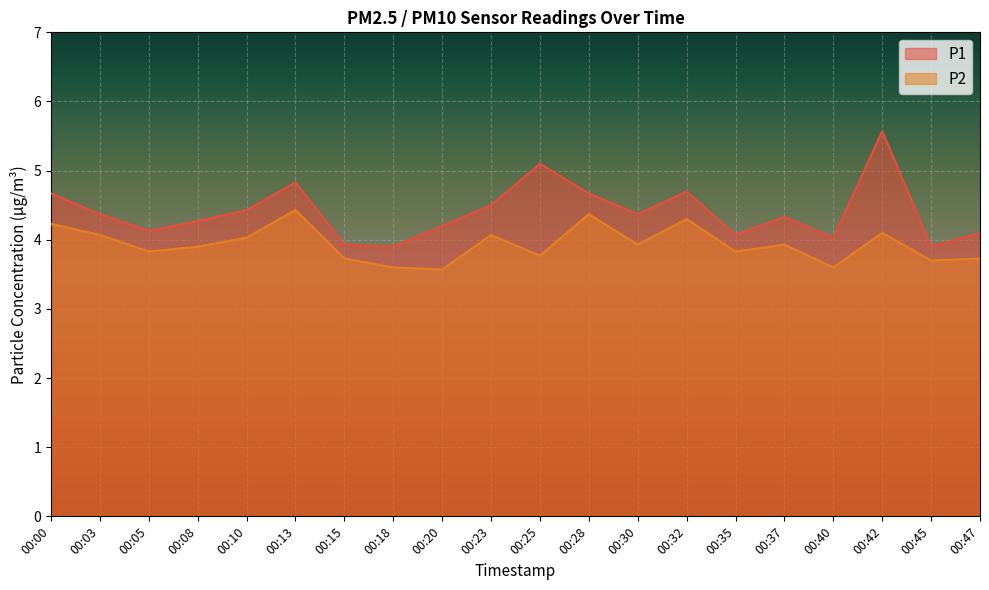

Is the value of P1 at 00:05 greater than the value of P2 at 00:40?

Yes